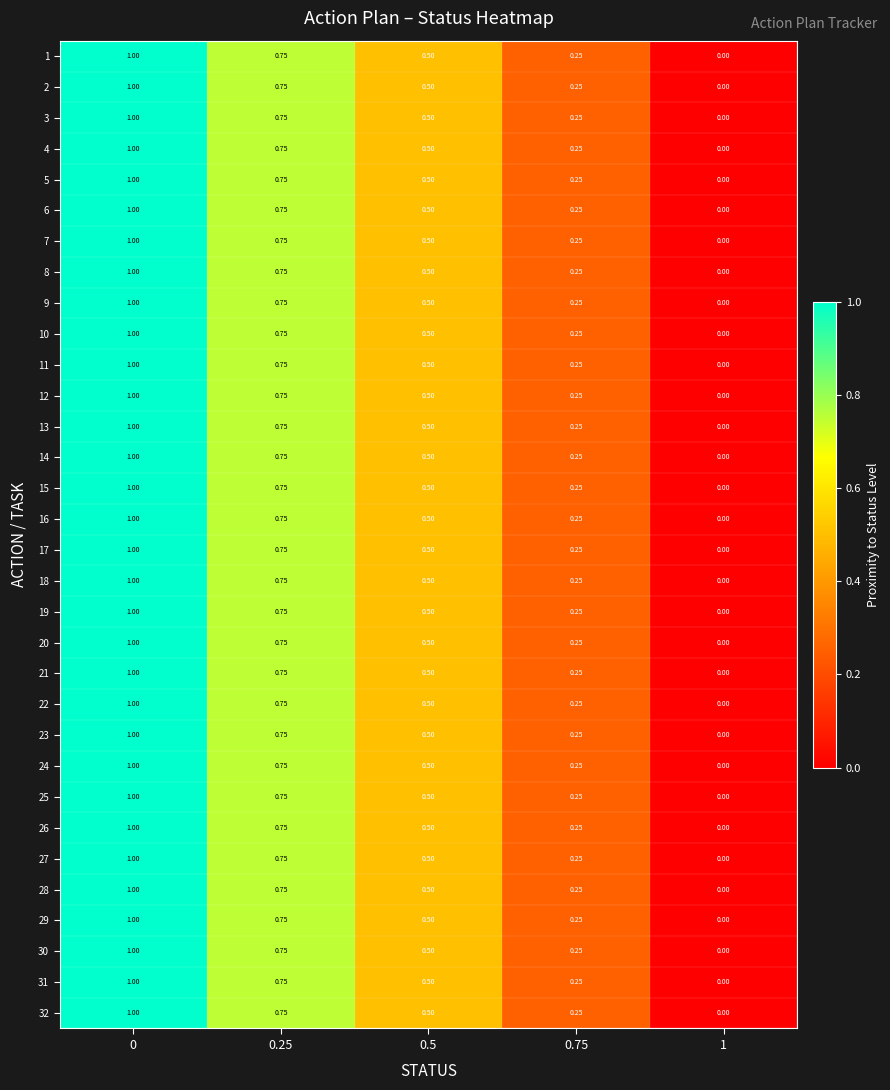

Which series has the largest range (max minus min)?

1